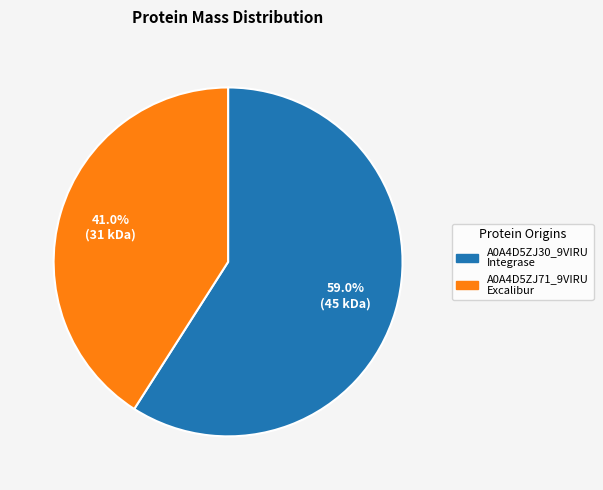

Count the number of slices in the pie.

2